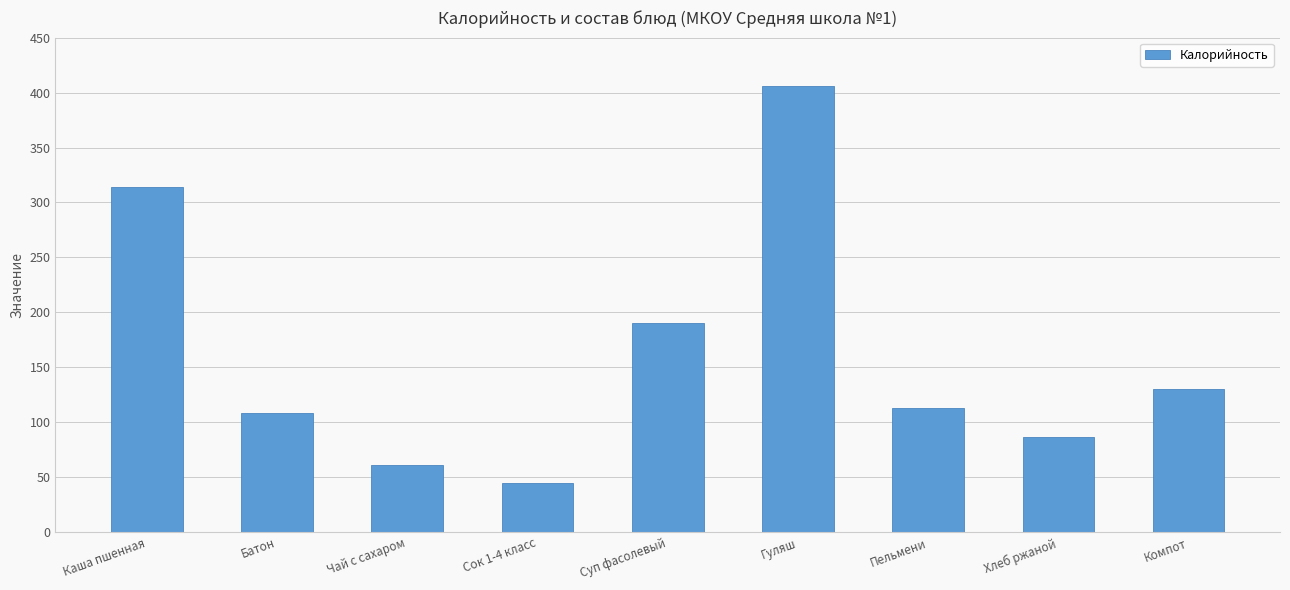

What is the label of the 3rd bar from the right?

Пельмени